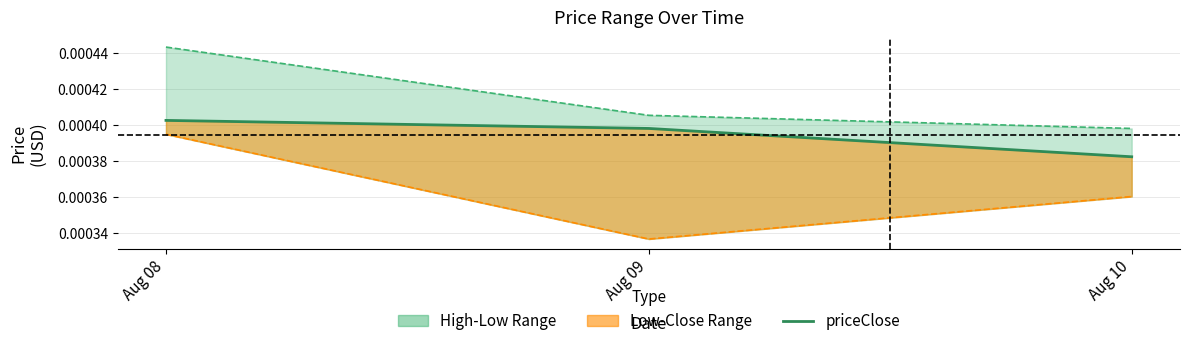

Rank the categories by priceLow value from lowest to highest.

Aug 09, Aug 10, Aug 08